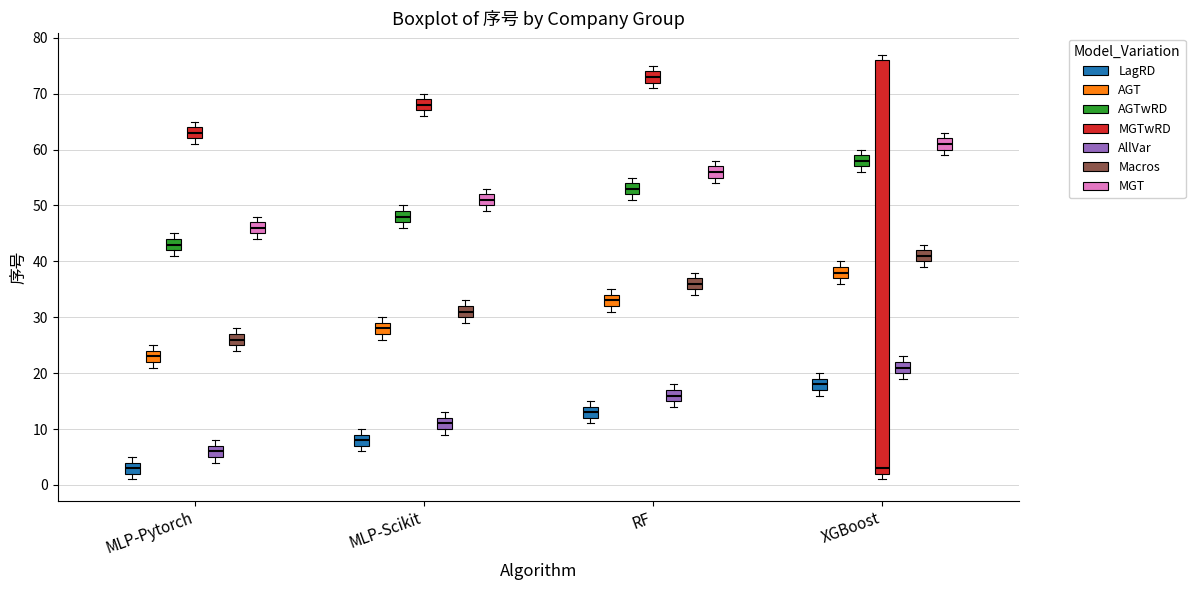

Reading left to right, read every box against the y-axis: the position of its median line, the range the box covers, and the ends of its whiskers. The values are not printed on the chart, so give them approximately, as read against the axis.

MLP-Pytorch (LagRD): median 3, box 2 to 4, whiskers 1 to 5
MLP-Pytorch (AGT): median 23, box 22 to 24, whiskers 21 to 25
MLP-Pytorch (AGTwRD): median 43, box 42 to 44, whiskers 41 to 45
MLP-Pytorch (MGTwRD): median 63, box 62 to 64, whiskers 61 to 65
MLP-Pytorch (AllVar): median 6, box 5 to 7, whiskers 4 to 8
MLP-Pytorch (Macros): median 26, box 25 to 27, whiskers 24 to 28
MLP-Pytorch (MGT): median 46, box 45 to 47, whiskers 44 to 48
MLP-Scikit (LagRD): median 8, box 7 to 9, whiskers 6 to 10
MLP-Scikit (AGT): median 28, box 27 to 29, whiskers 26 to 30
MLP-Scikit (AGTwRD): median 48, box 47 to 49, whiskers 46 to 50
MLP-Scikit (MGTwRD): median 68, box 67 to 69, whiskers 66 to 70
MLP-Scikit (AllVar): median 11, box 10 to 12, whiskers 9 to 13
MLP-Scikit (Macros): median 31, box 30 to 32, whiskers 29 to 33
MLP-Scikit (MGT): median 51, box 50 to 52, whiskers 49 to 53
RF (LagRD): median 13, box 12 to 14, whiskers 11 to 15
RF (AGT): median 33, box 32 to 34, whiskers 31 to 35
RF (AGTwRD): median 53, box 52 to 54, whiskers 51 to 55
RF (MGTwRD): median 73, box 72 to 74, whiskers 71 to 75
RF (AllVar): median 16, box 15 to 17, whiskers 14 to 18
RF (Macros): median 36, box 35 to 37, whiskers 34 to 38
RF (MGT): median 56, box 55 to 57, whiskers 54 to 58
XGBoost (LagRD): median 18, box 17 to 19, whiskers 16 to 20
XGBoost (AGT): median 38, box 37 to 39, whiskers 36 to 40
XGBoost (AGTwRD): median 58, box 57 to 59, whiskers 56 to 60
XGBoost (MGTwRD): median 3, box 2 to 76, whiskers 1 to 77
XGBoost (AllVar): median 21, box 20 to 22, whiskers 19 to 23
XGBoost (Macros): median 41, box 40 to 42, whiskers 39 to 43
XGBoost (MGT): median 61, box 60 to 62, whiskers 59 to 63